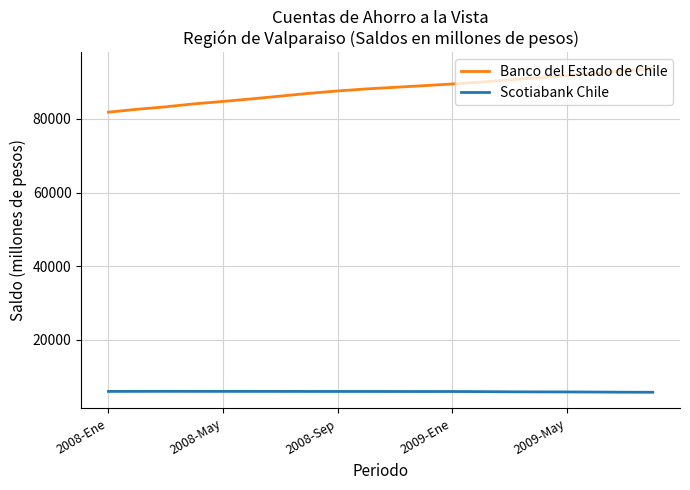

Which series has the widest spread of values?

Banco del Estado de Chile